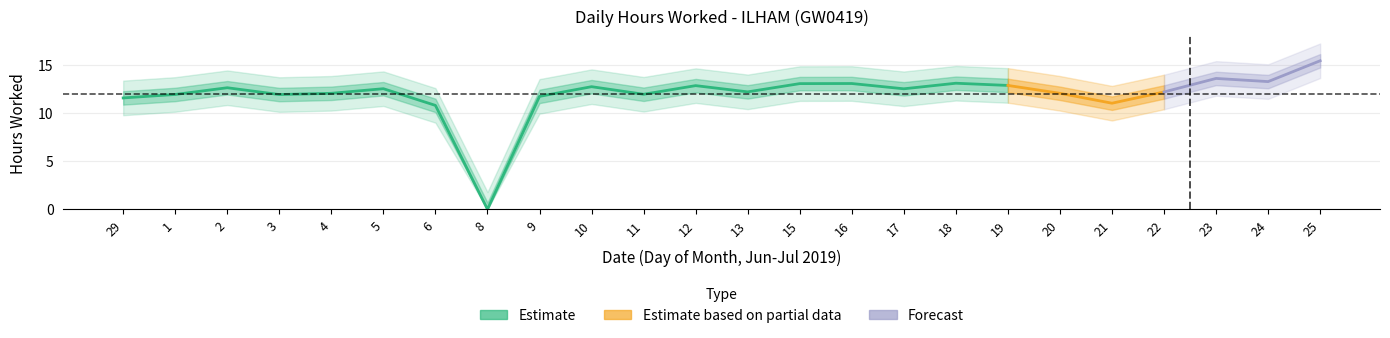

Reading left to right, list all the values displayed in this chart.

29=11.6	1=12.0	2=12.7	3=11.9	4=12.1	5=12.6	6=10.8	8=0.0	9=11.8	10=12.8	11=12.0	12=12.9	13=12.2	15=13.1	16=13.1	17=12.6	18=13.1	19=12.9	20=12.1	21=11.1	22=12.2	23=13.6	24=13.3	25=15.5